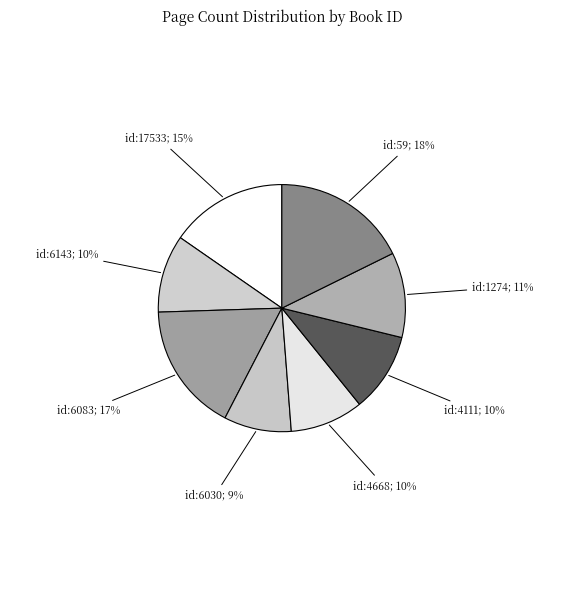

How many slices are in this pie chart?

8